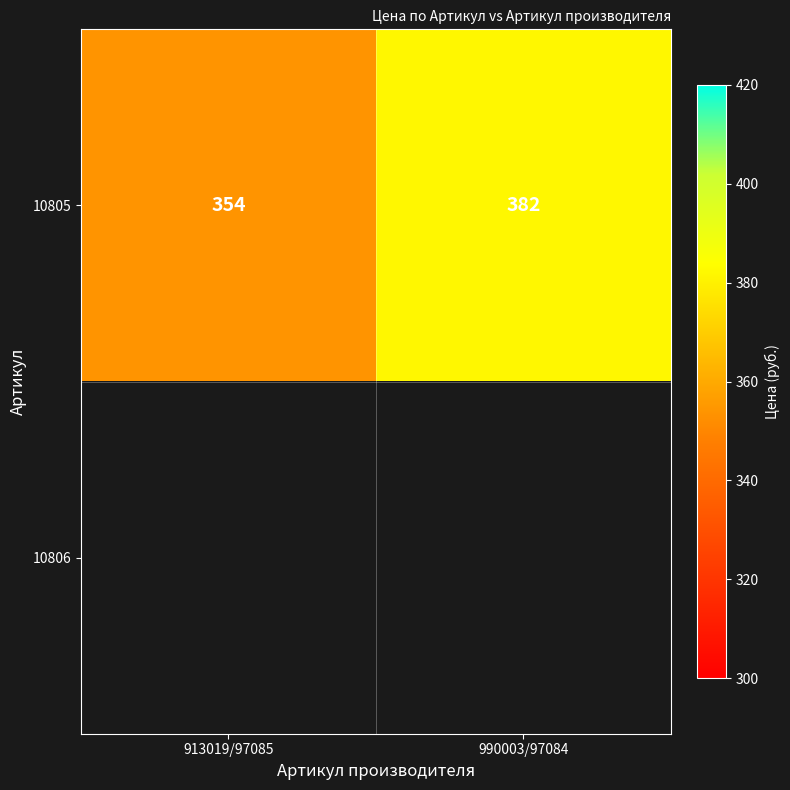

What is the sum of all 10805 values?

736